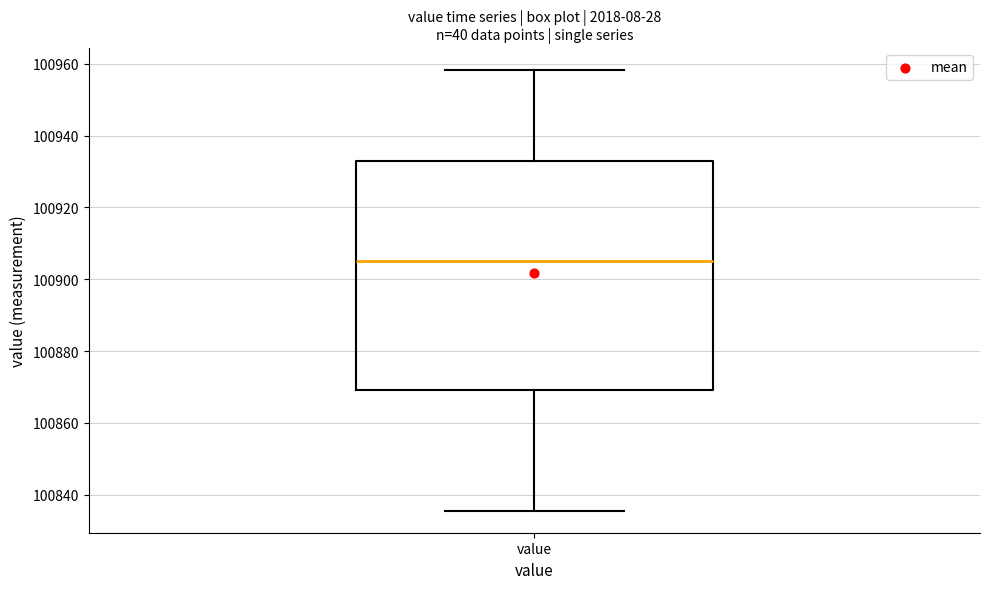

Transcribe this box plot: give where the median line is, the range the box spans, and where the two whiskers end, as read against the y-axis. The values are not printed on the chart, so give them approximately, as read against the axis.

median 100906, box 100870 to 100932, whiskers 100836 to 100958